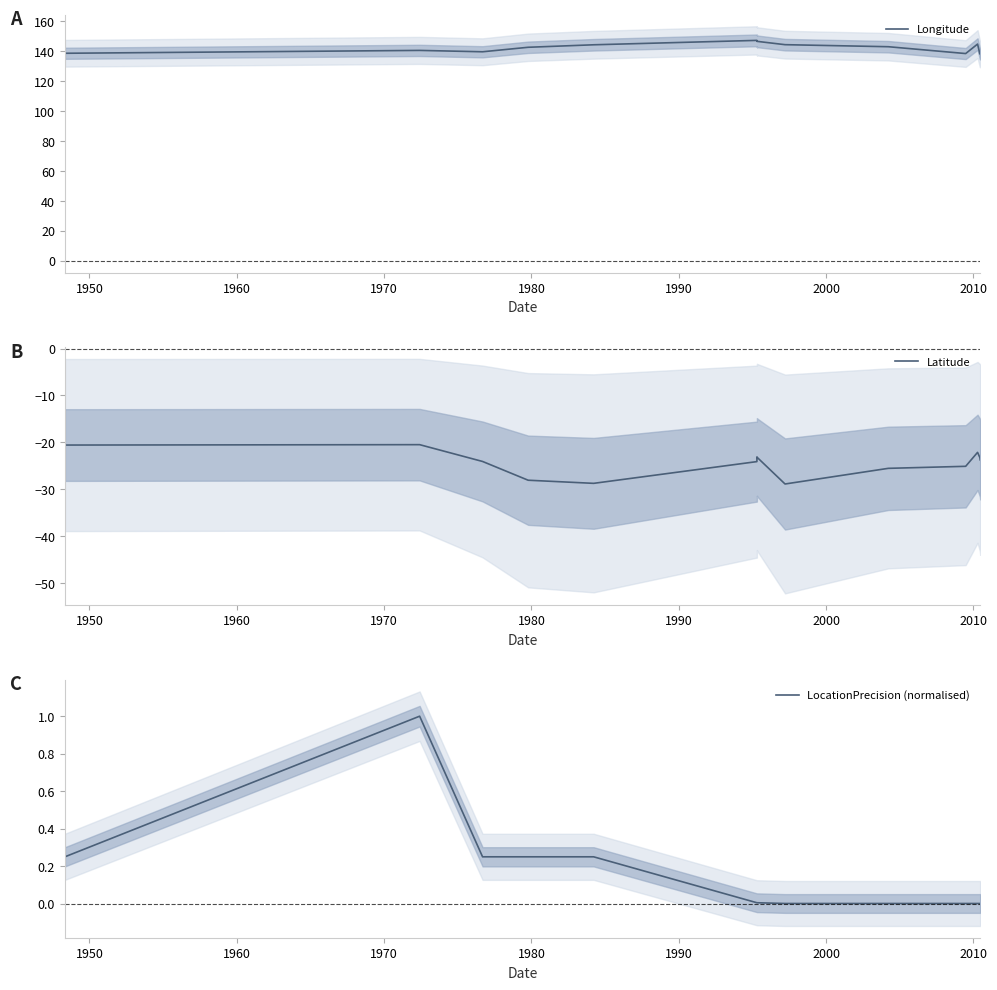

Which series has the largest total across all categories?

Longitude